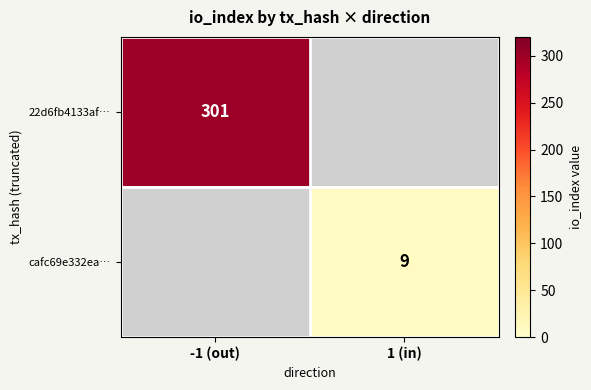

Is it true that 22d6fb4133af… equals 301 at -1 (out)?

True